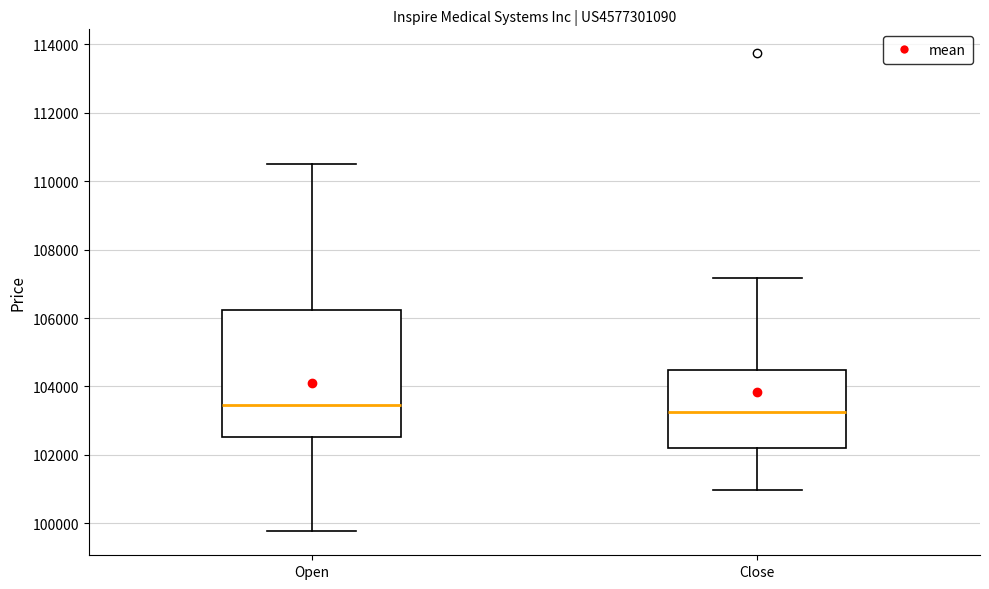

Where is the upper edge of the box for Close on the y-axis? The values are not printed on the chart, so give them approximately, as read against the axis.

104400